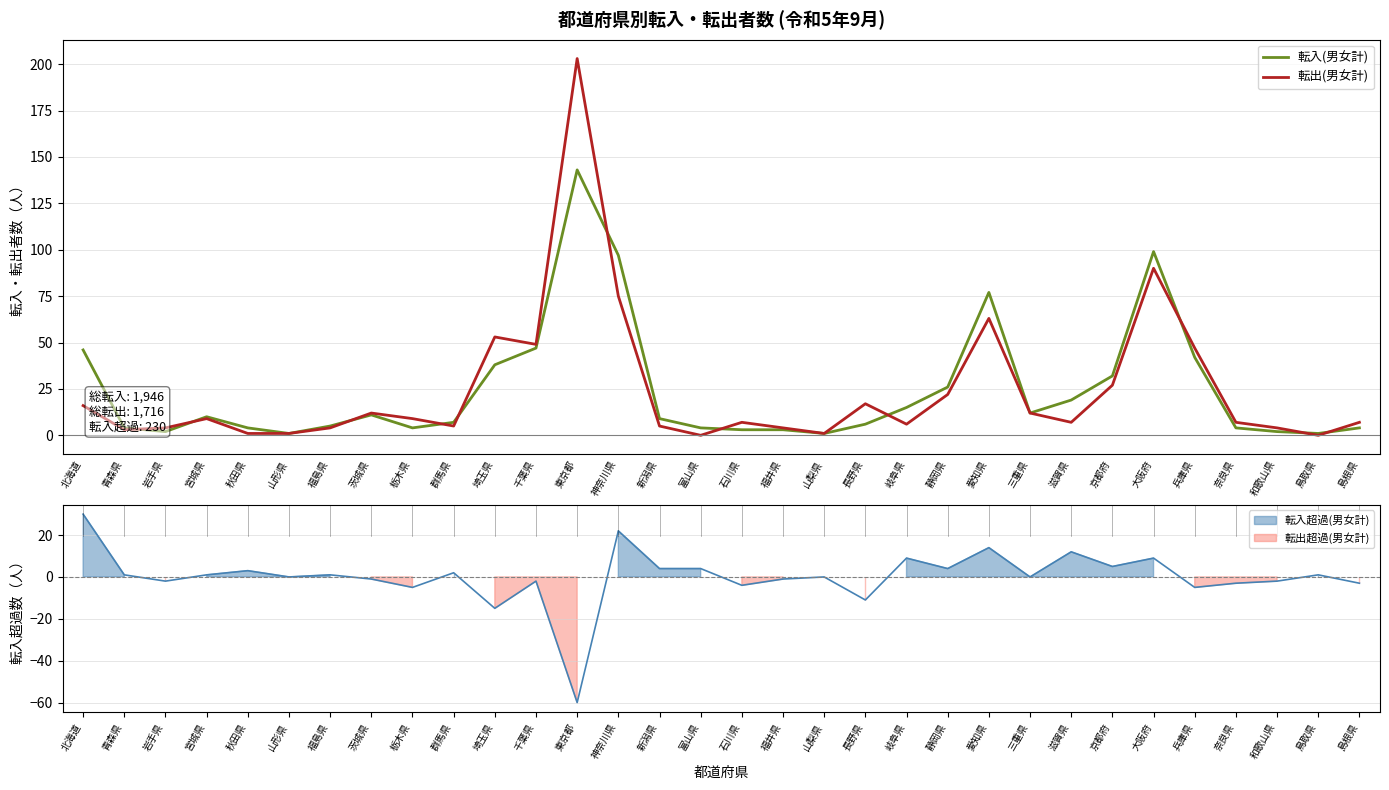

True or false: 転入(男女計) has more than 2 interior local peaks.

True